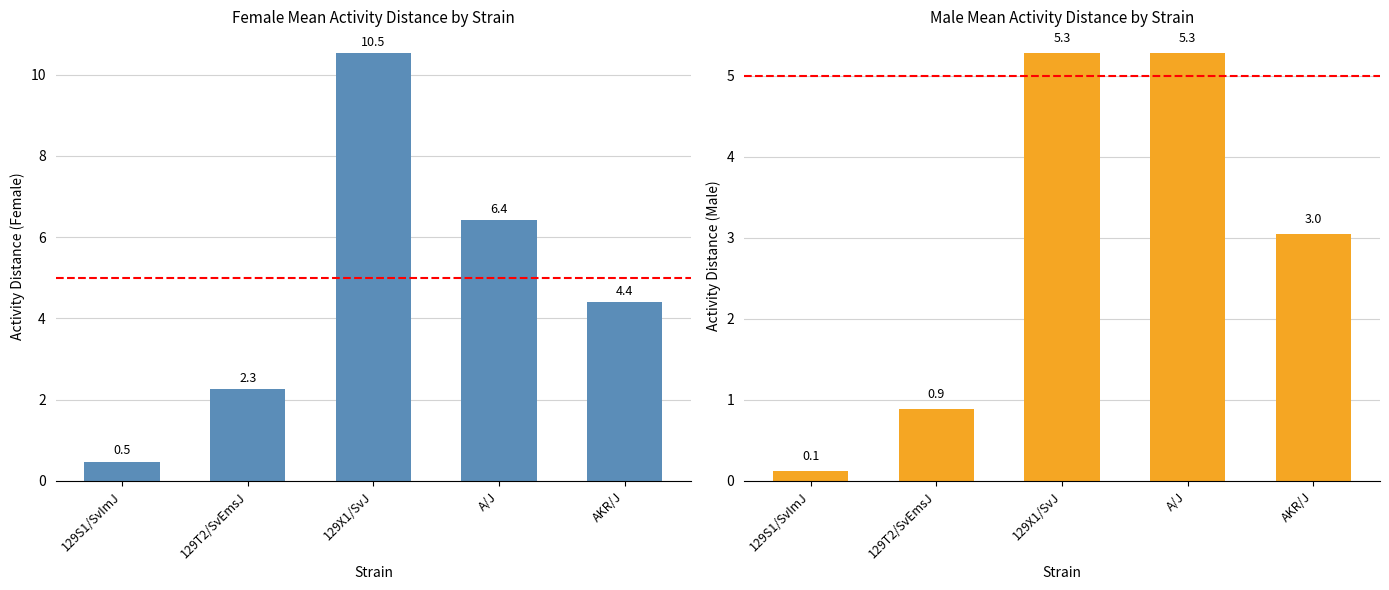

Rank the series by their maximum value, from highest to lowest.

Female mean value, Male mean value